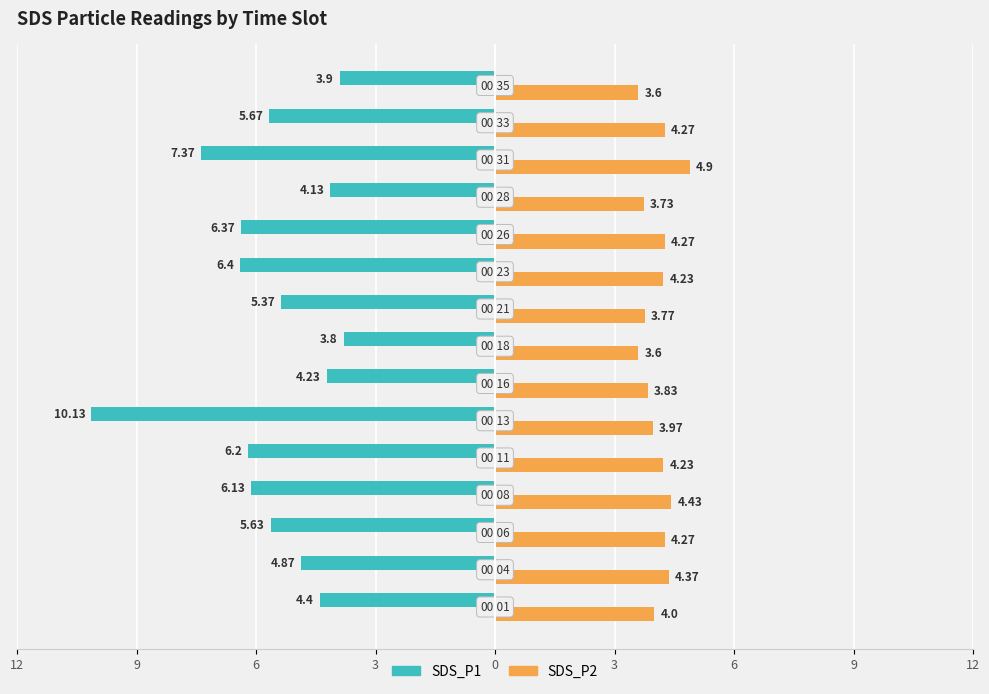

What are all the series names shown in the legend?

SDS_P1, SDS_P2